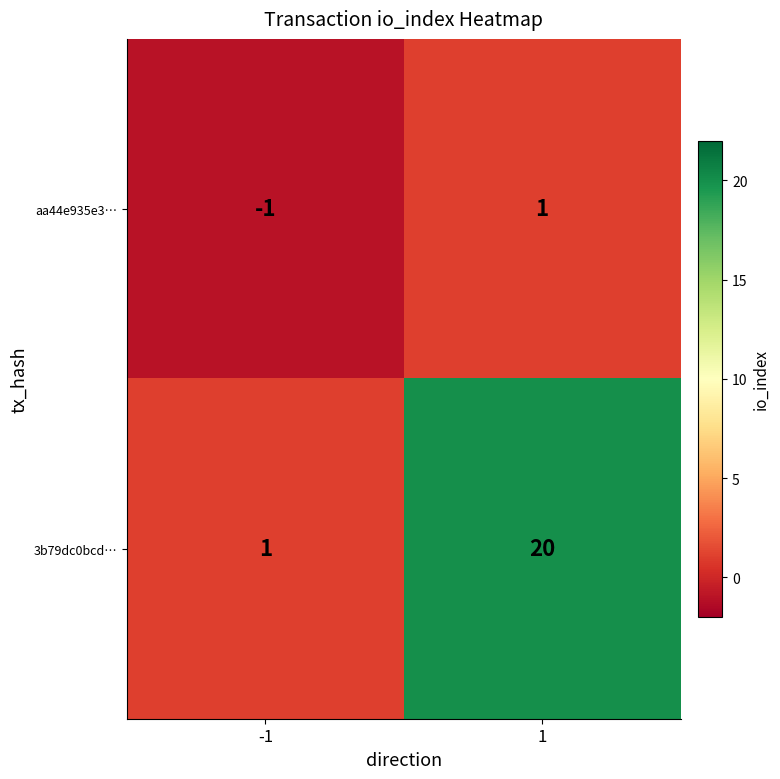

What is the difference between the maximum and minimum values in the 3b79dc0bcd… series?

19